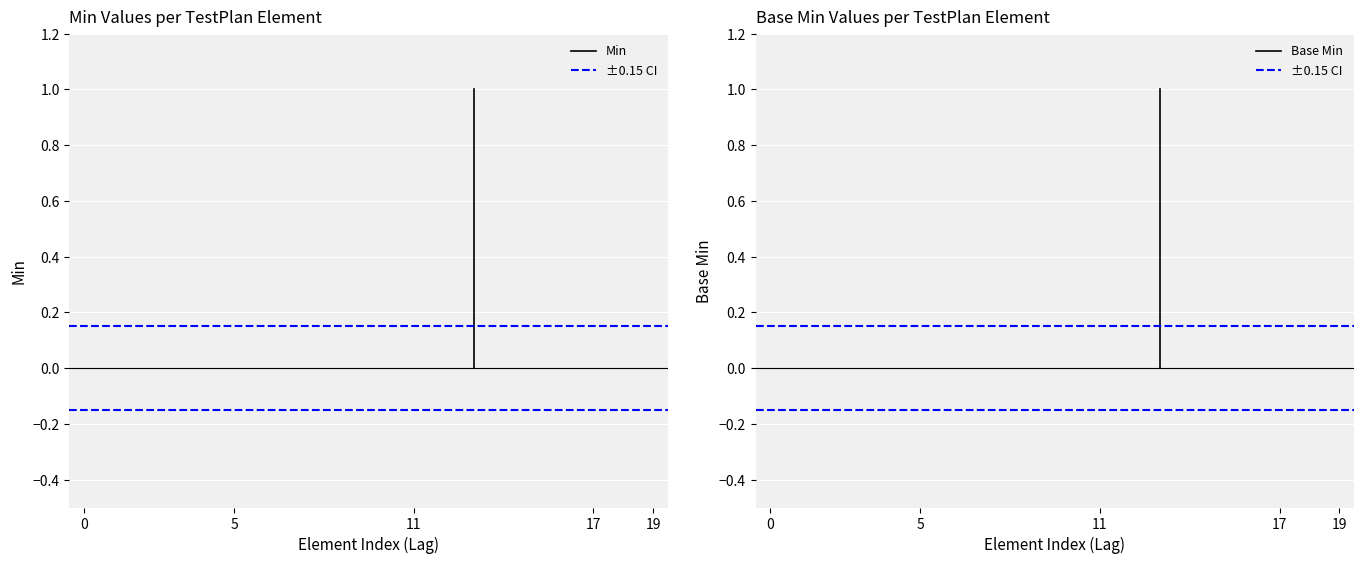

The value of ±0.15 CI at 0 is 0.1. True or false?

True